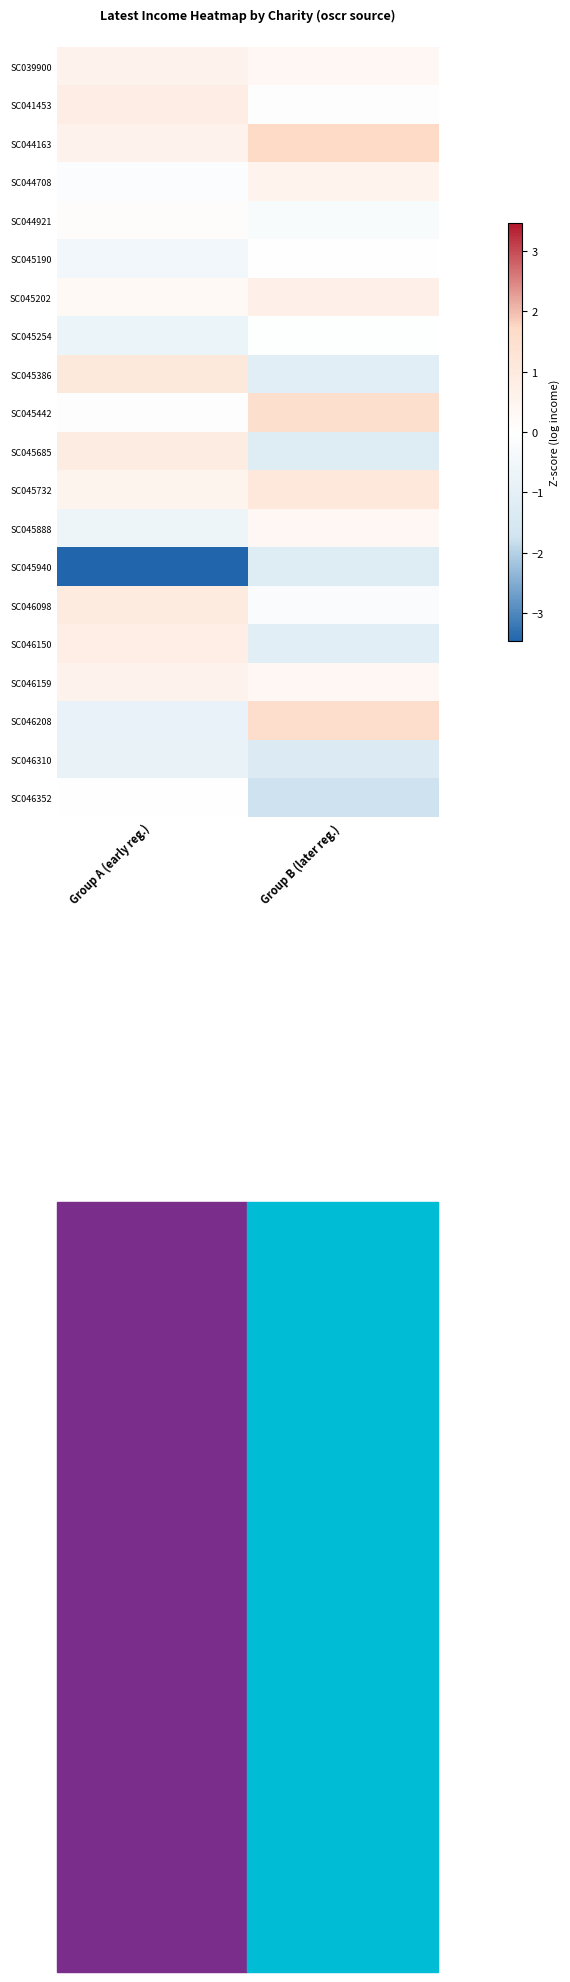

At which category is the sum across all series the highest?

Group B (later reg.)